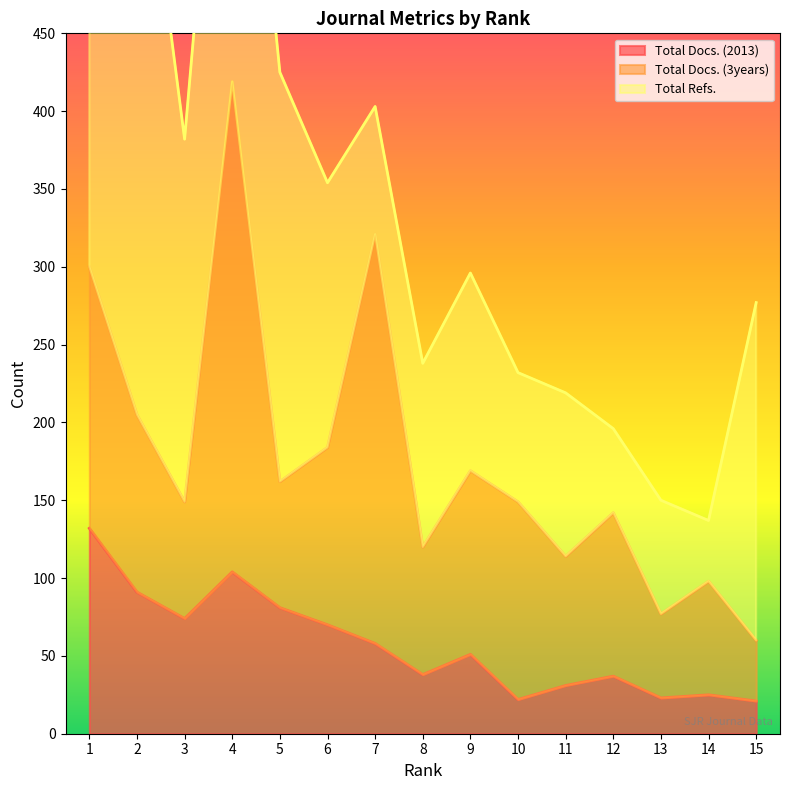

Between 7 and 14, which is larger?

7